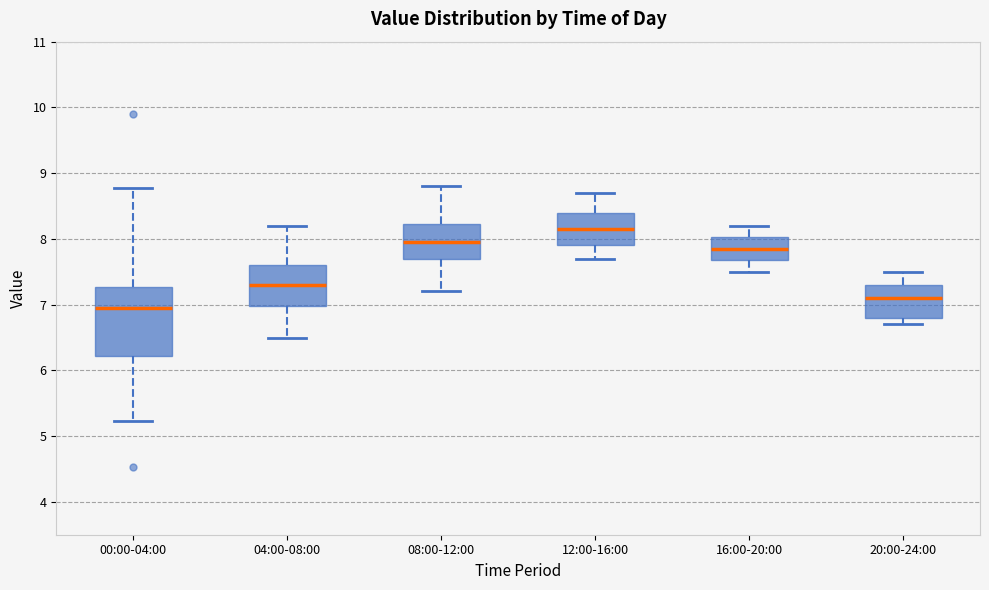

Where does the lower whisker of the box for 08:00-12:00 end on the y-axis? The values are not printed on the chart, so give them approximately, as read against the axis.

7.2